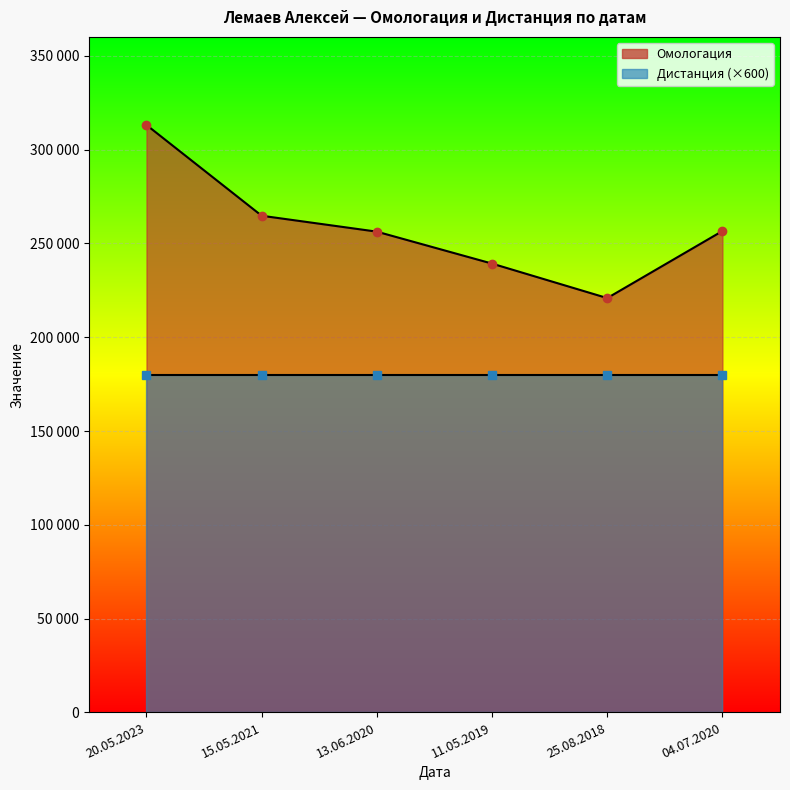

True or false: the data has more than 1 interior local peaks.

False